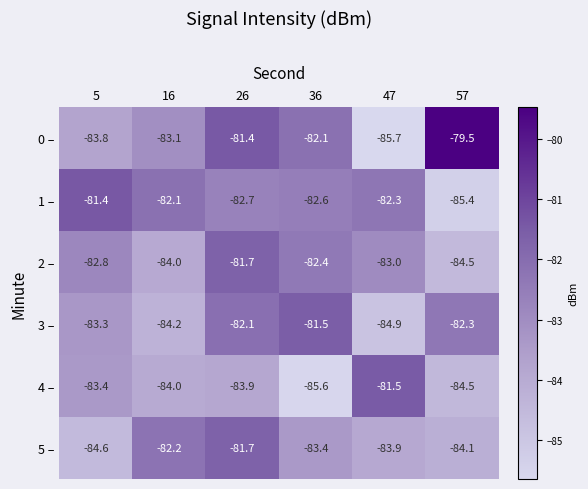

How many categories are shown in the chart?

6